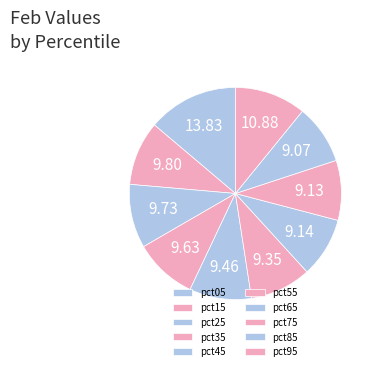

How many slices are in this pie chart?

10